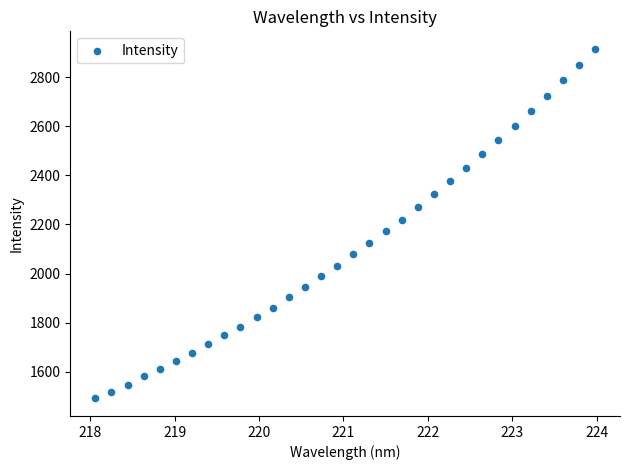

What is the range of Y values (max minus min)?

1424.1